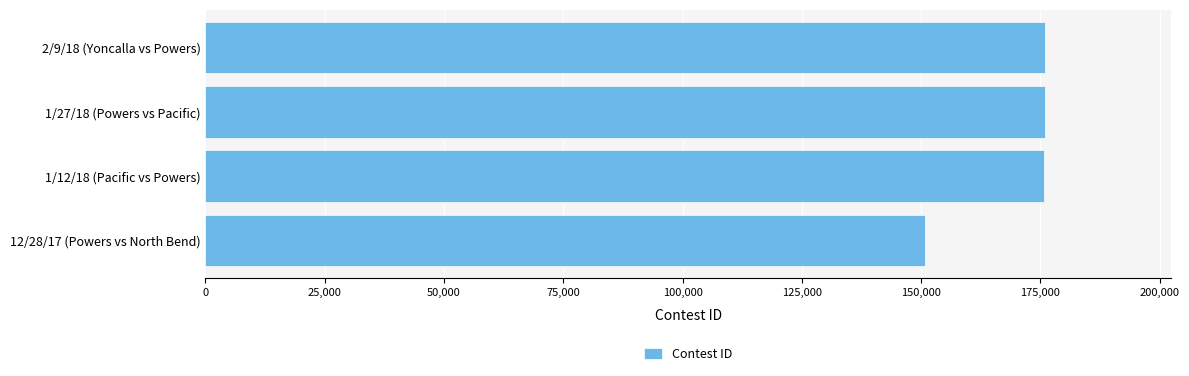

Between 12/28/17 (Powers vs North Bend) and 1/12/18 (Pacific vs Powers), which is larger?

1/12/18 (Pacific vs Powers)